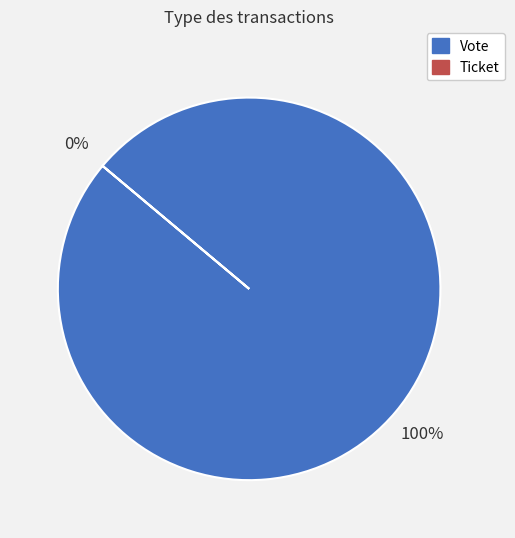

Rank the categories by value from highest to lowest.

Vote, Ticket